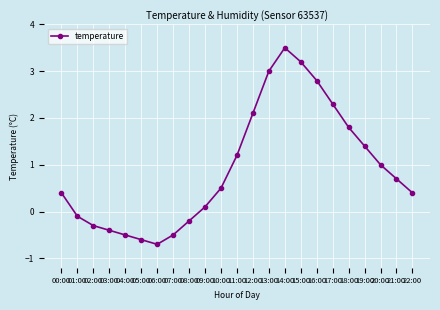

How many values are above zero?

15